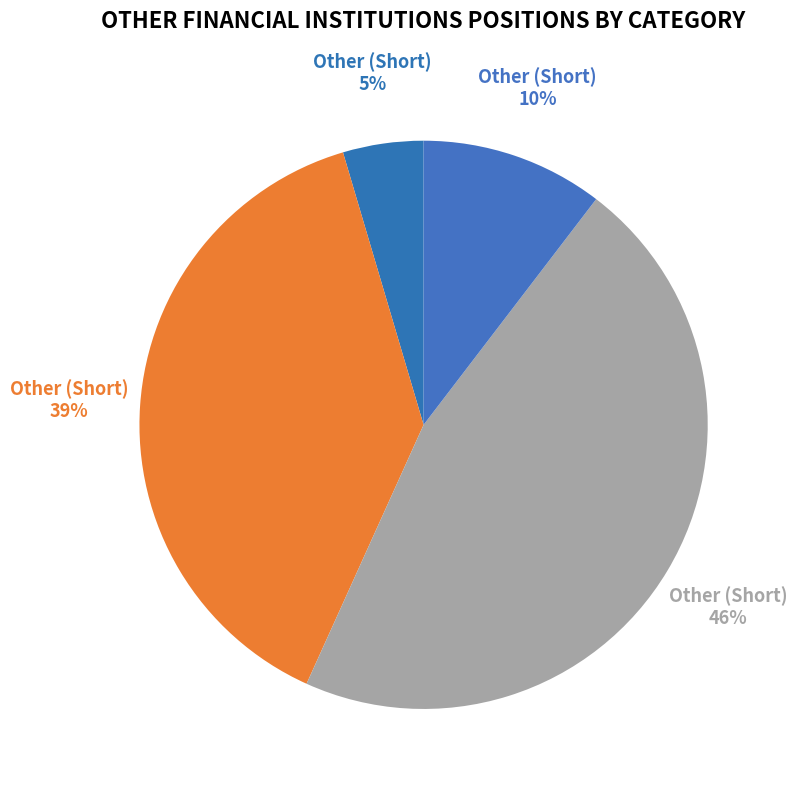

How many segments does this pie chart have?

4